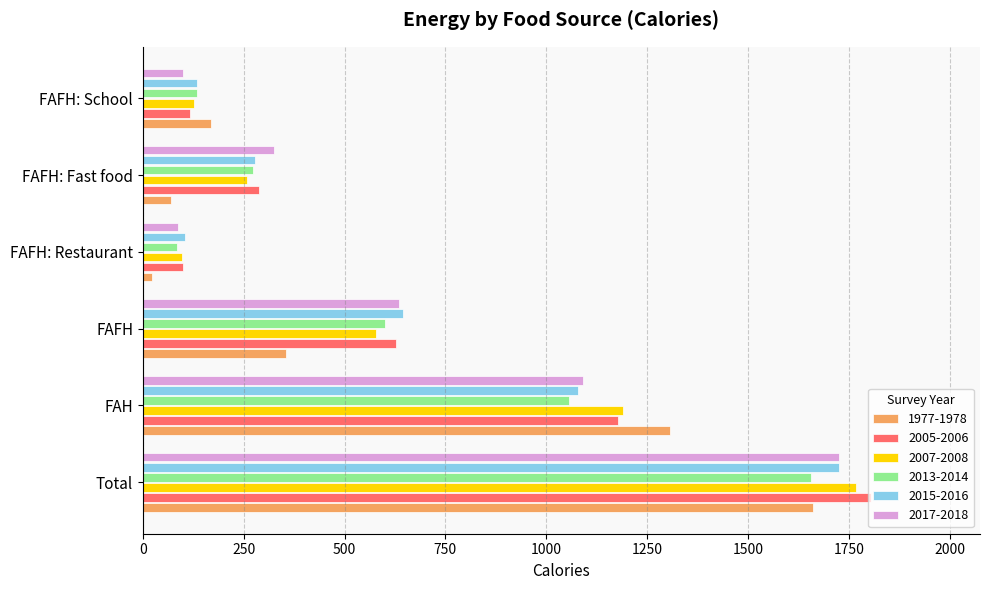

What is the maximum value for 2017-2018?

1726.1